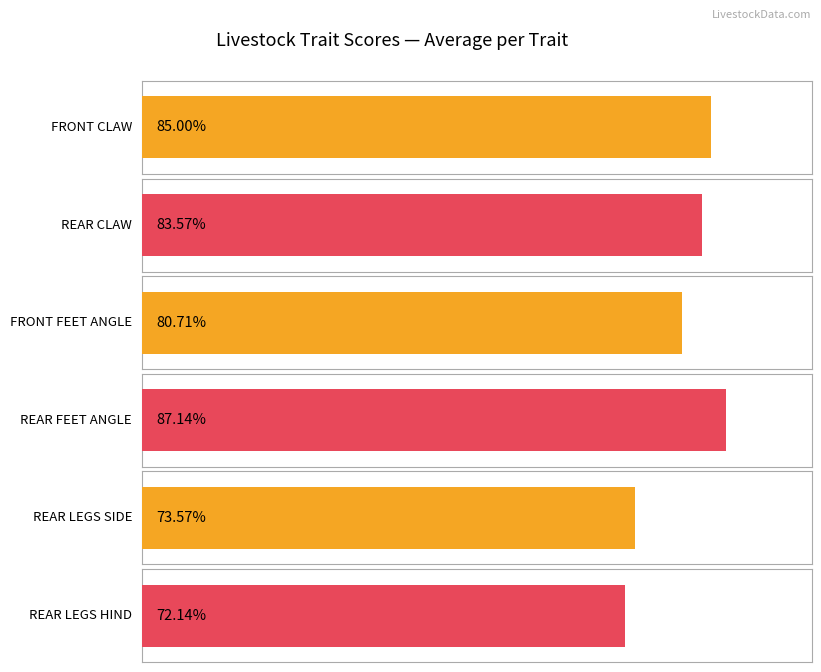

Which series has the widest spread of values?

FRONT CLAW